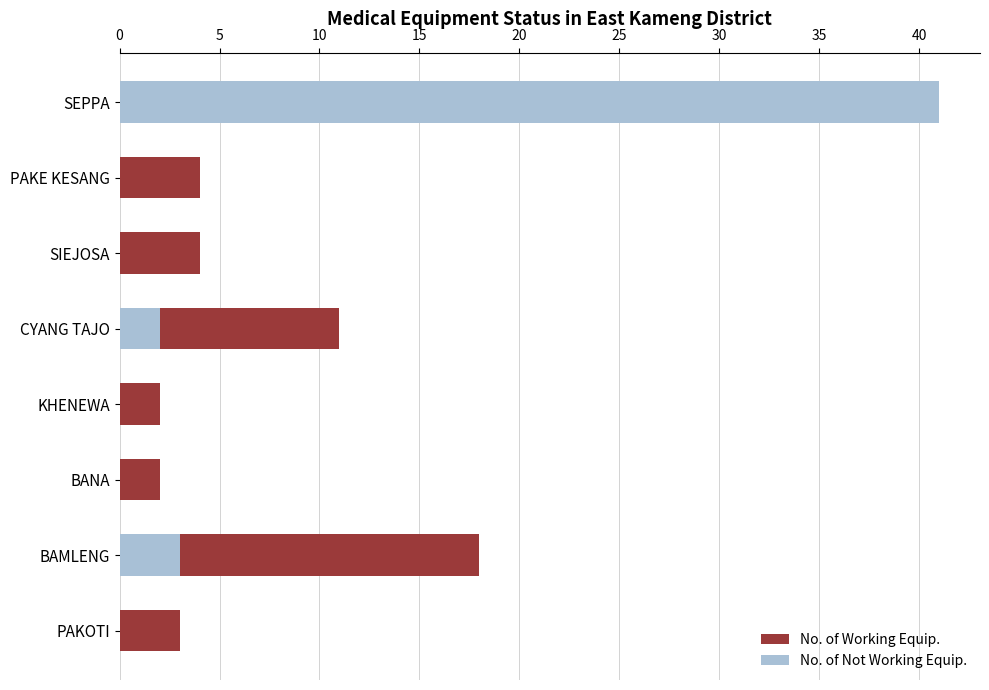

How many bars are there in total?

16